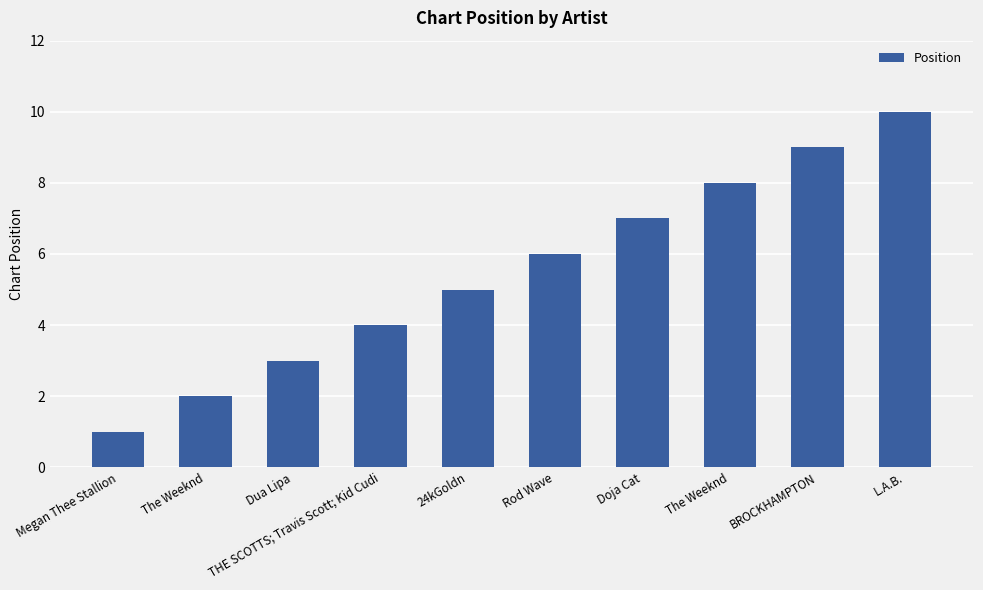

What is the sum of the values at Doja Cat and 24kGoldn?

12